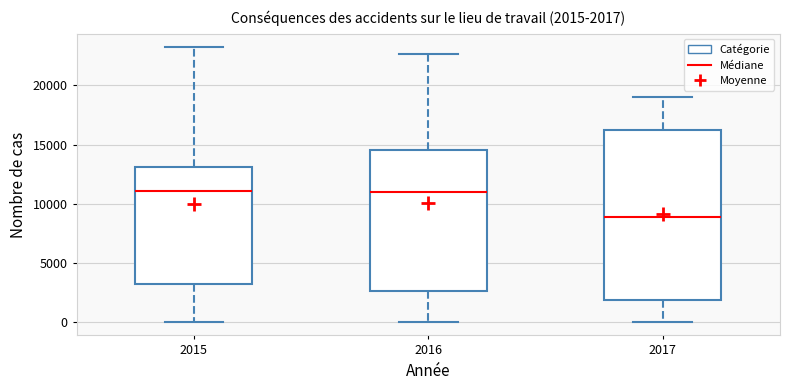

Comparing the boxes themselves (not the whiskers), which one is the tallest?

2017